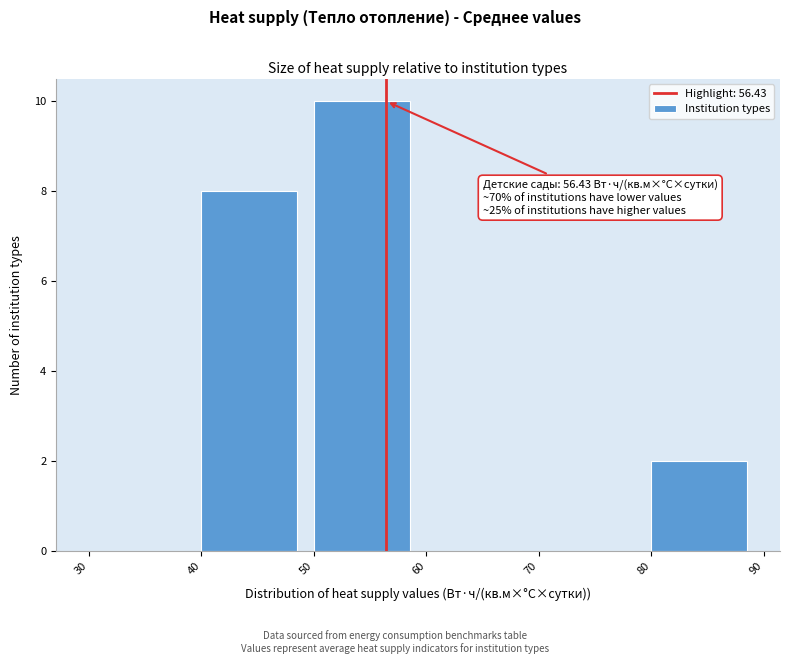

Which range on the x-axis has the tallest bar?

50 to 60